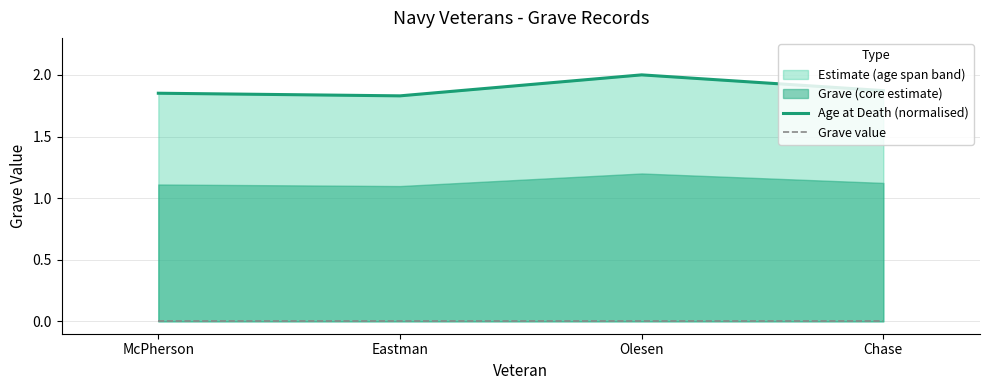

What is the value of the Age at Death (normalised) point at the 1st from the left?

1.9